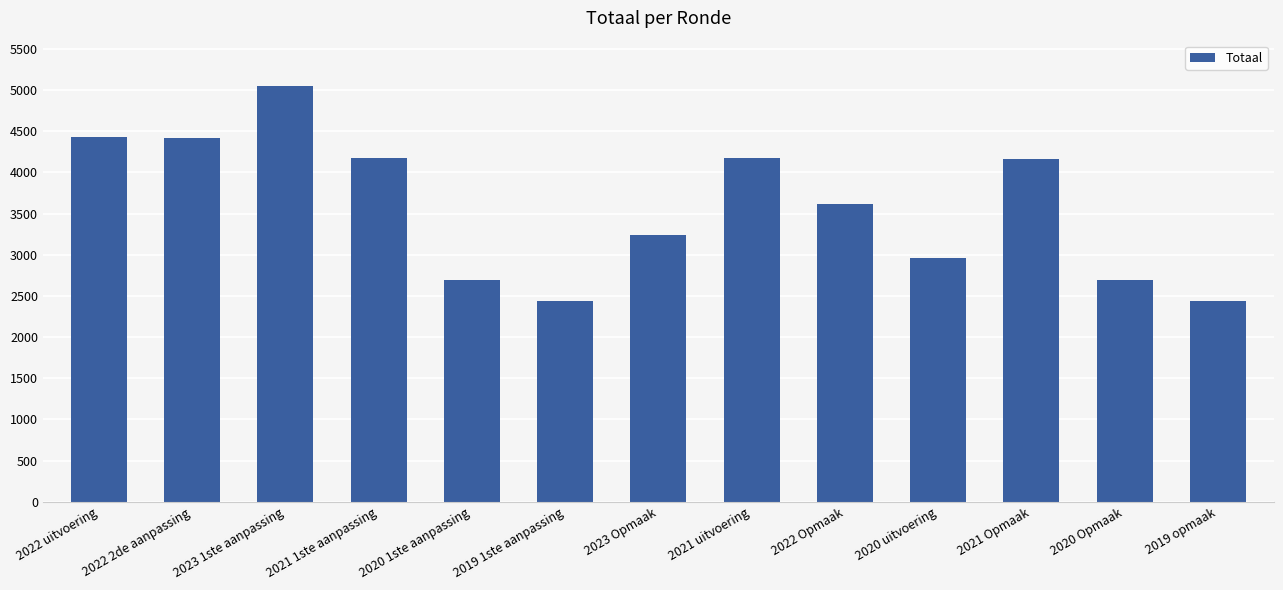

What is the label of the 8th bar from the right?

2019 1ste aanpassing